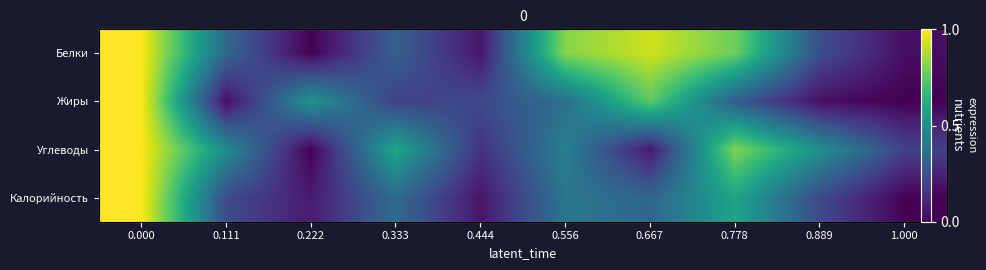

Is the value of Калорийность at 0.111 greater than the value of Жиры at 0.222?

No